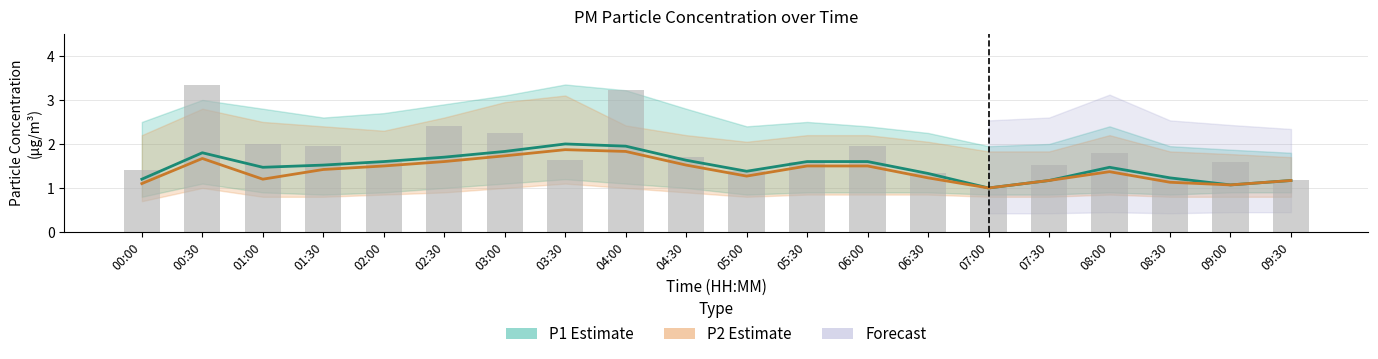

Does the chart contain stacked bars?

No